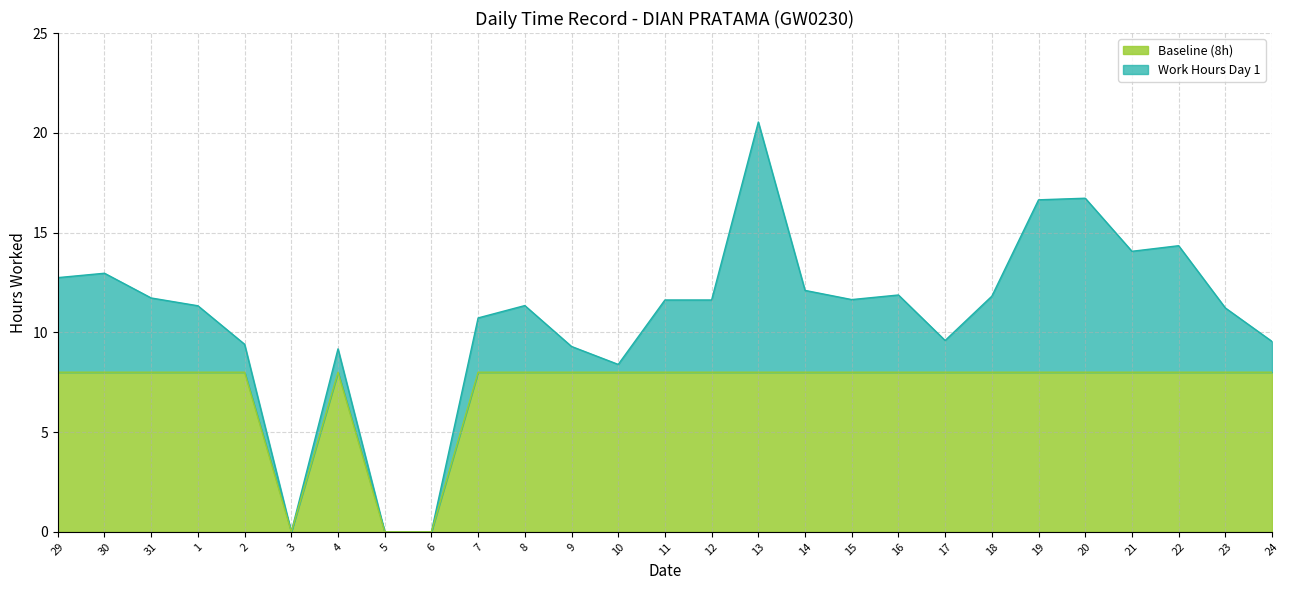

Where is the first local maximum for Work Hours Day 1?

30